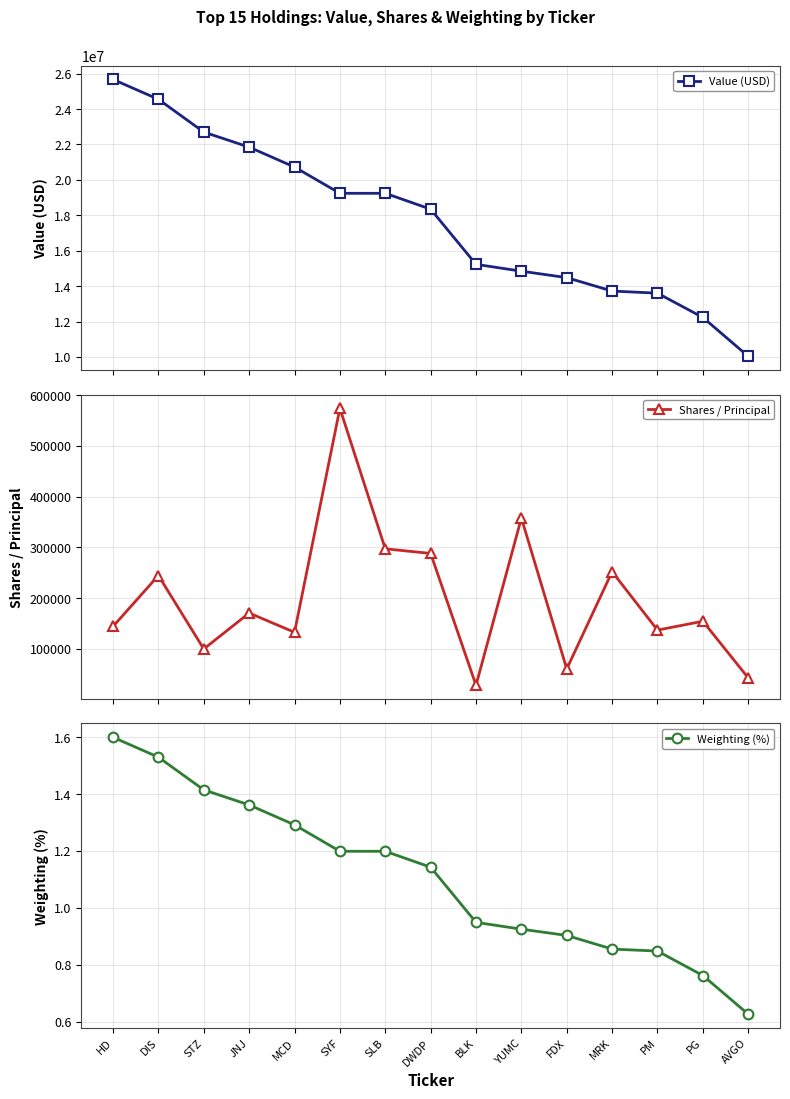

In Shares / Principal, how many points are lower than both neighbors (excluding endpoints)?

5